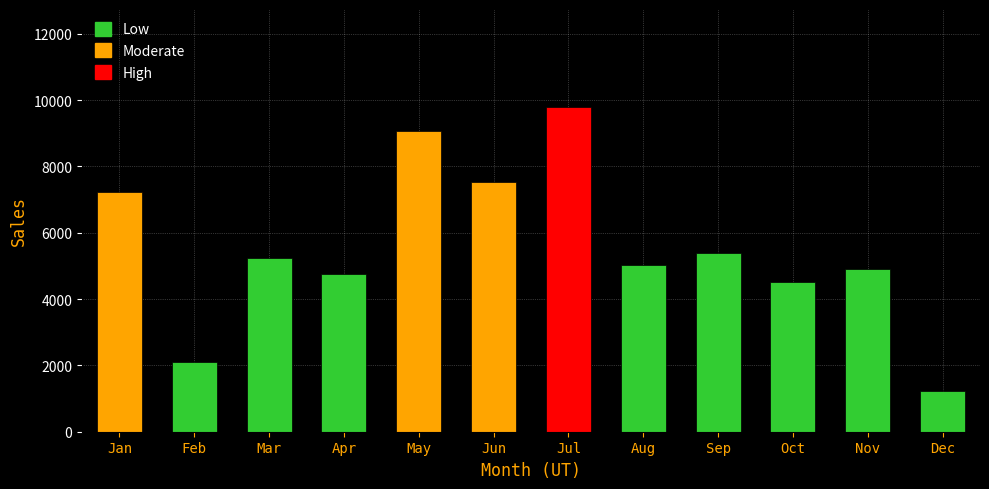

What is the minimum value shown in the chart?

1226